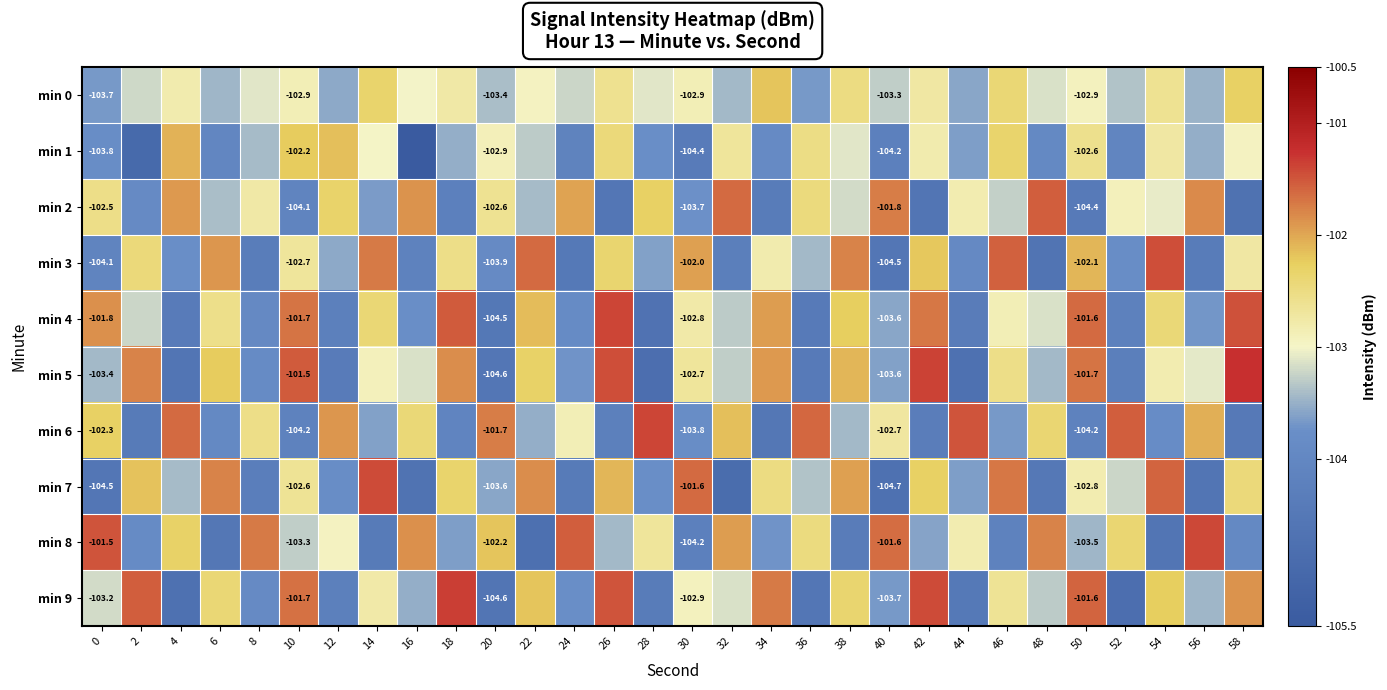

True or false: min 7 has a value of -27.4 at 44.

False